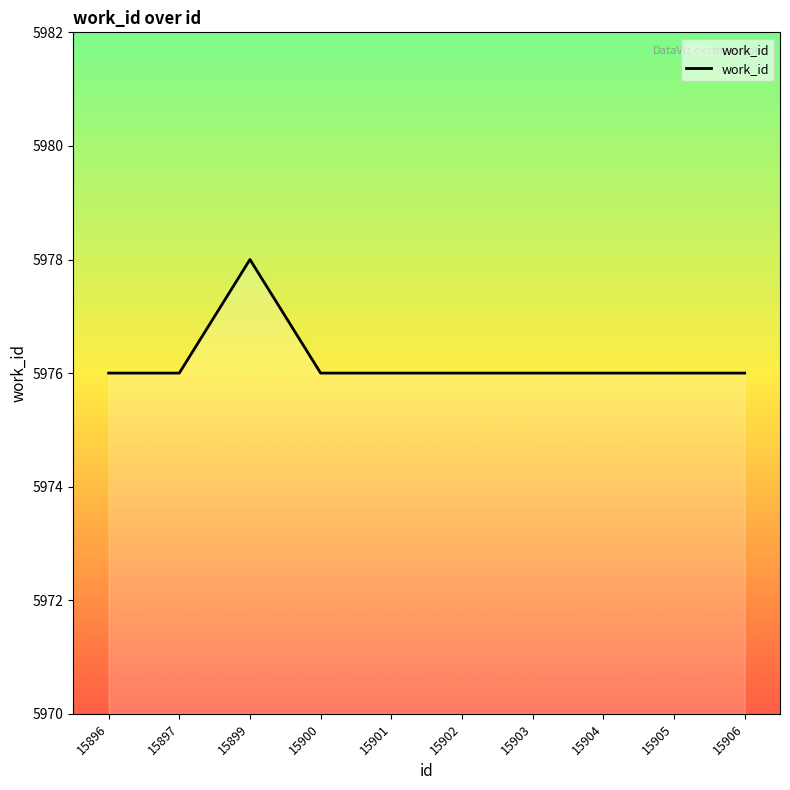

Does the chart display data point markers on the line(s)?

No